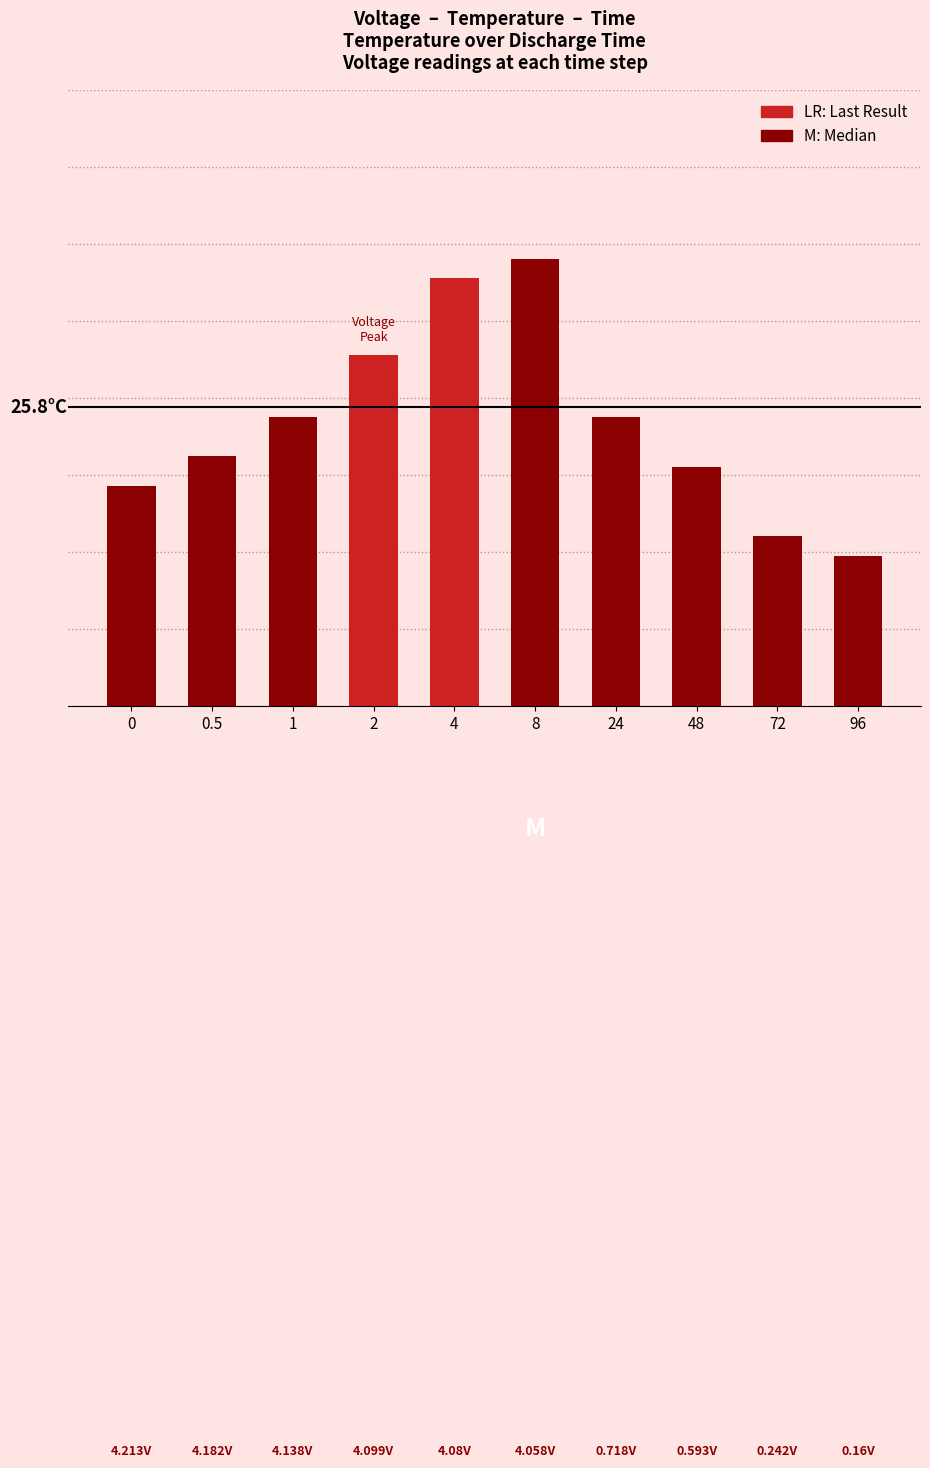

Which category has the highest value across all series?

8